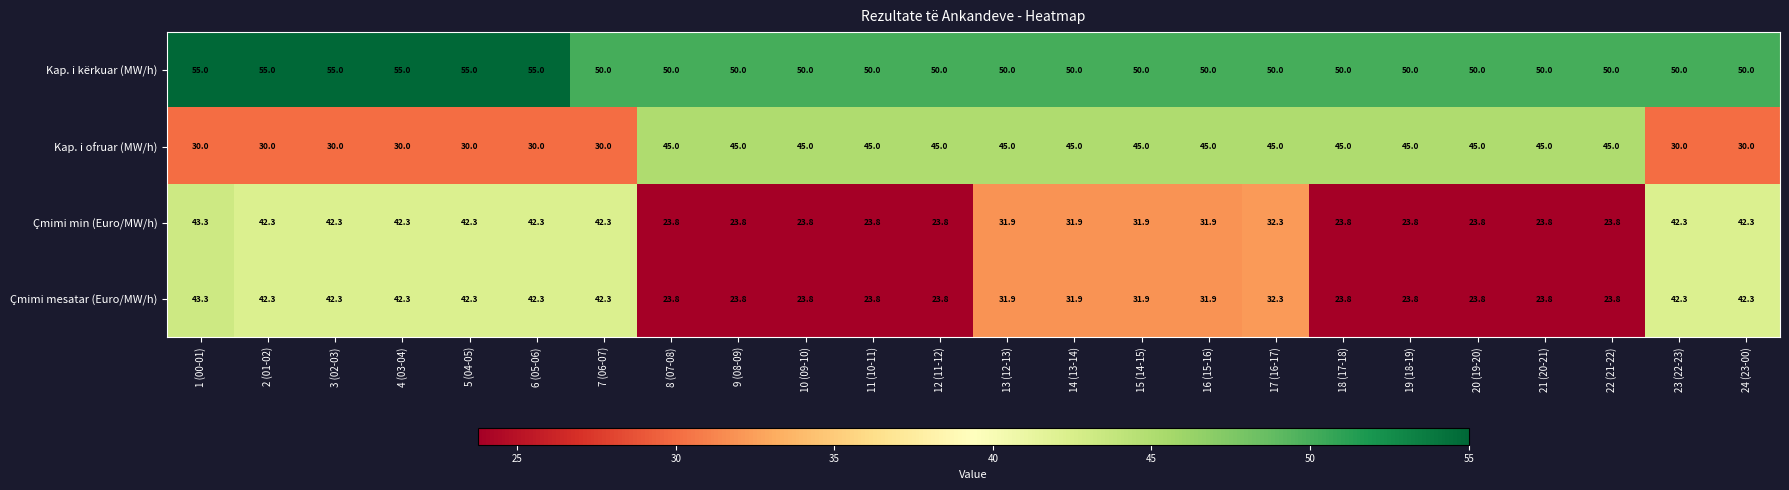

True or false: Çmimi min (Euro/MW/h) has a value of 42.3 at 2 (01-02).

True